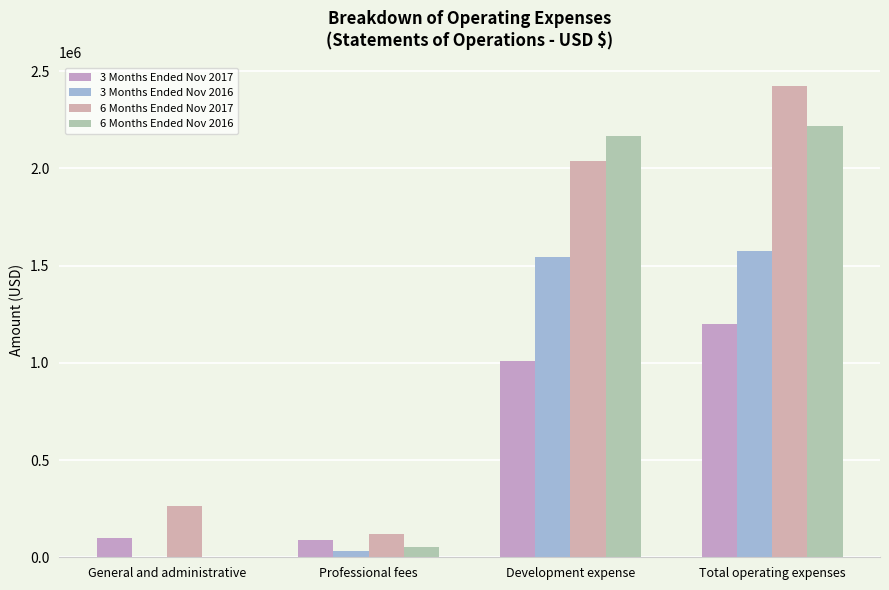

Reading left to right, extract all data points from this chart.

3 Months Ended Nov 2017: General and administrative=100326	Professional fees=89482	Development expense=1007332	Total operating expenses=1197140
3 Months Ended Nov 2016: General and administrative=630	Professional fees=31345	Development expense=1542177	Total operating expenses=1574152
6 Months Ended Nov 2017: General and administrative=265750	Professional fees=117122	Development expense=2038918	Total operating expenses=2421790
6 Months Ended Nov 2016: General and administrative=2468	Professional fees=51195	Development expense=2163882	Total operating expenses=2217545